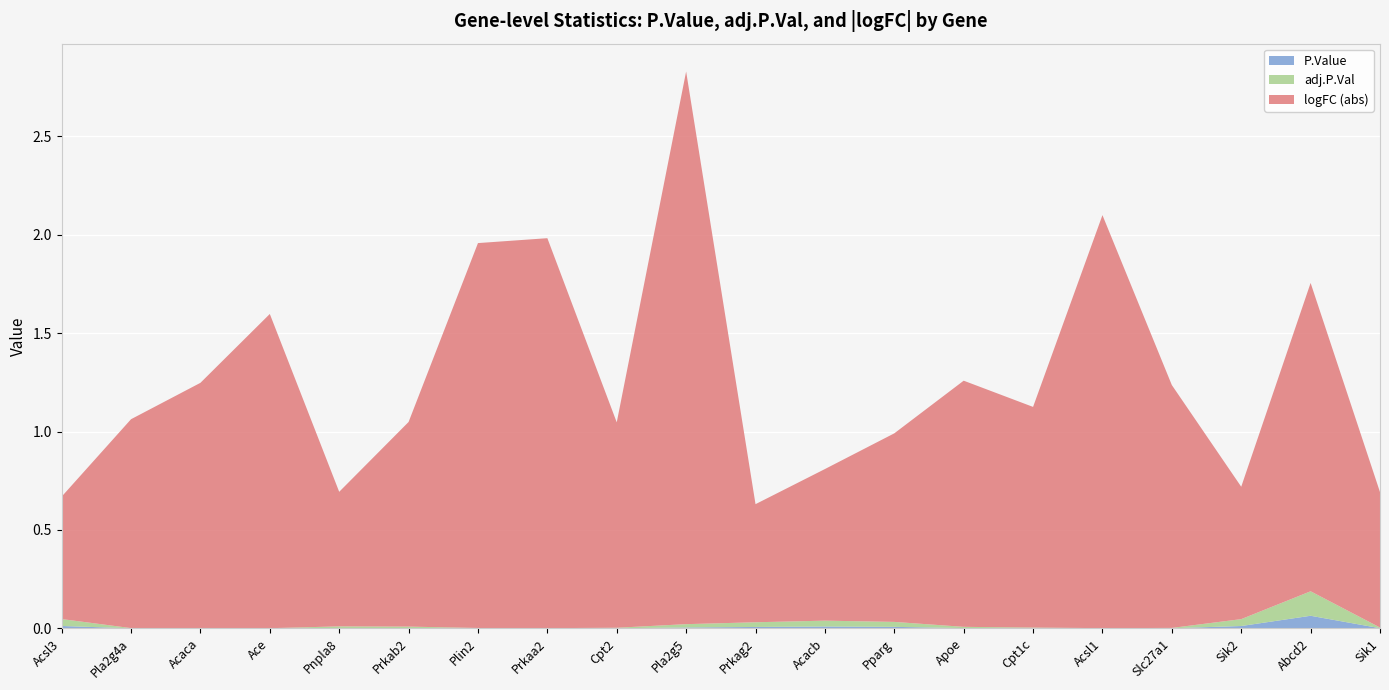

Reading left to right, what are all the values shown in this chart?

P.Value: Acsl3=0.0	Pla2g4a=0.0	Acaca=0.0	Ace=0.0	Pnpla8=0.0	Prkab2=0.0	Plin2=0.0	Prkaa2=0.0	Cpt2=0.0	Pla2g5=0.0	Prkag2=0.0	Acacb=0.0	Pparg=0.0	Apoe=0.0	Cpt1c=0.0	Acsl1=0.0	Slc27a1=0.0	Sik2=0.0	Abcd2=0.1	Sik1=0.0
adj.P.Val: Acsl3=0.0	Pla2g4a=0.0	Acaca=0.0	Ace=0.0	Pnpla8=0.0	Prkab2=0.0	Plin2=0.0	Prkaa2=0.0	Cpt2=0.0	Pla2g5=0.0	Prkag2=0.0	Acacb=0.0	Pparg=0.0	Apoe=0.0	Cpt1c=0.0	Acsl1=0.0	Slc27a1=0.0	Sik2=0.0	Abcd2=0.1	Sik1=0.0
logFC (abs): Acsl3=0.6	Pla2g4a=1.1	Acaca=1.2	Ace=1.6	Pnpla8=0.7	Prkab2=1.0	Plin2=2.0	Prkaa2=2.0	Cpt2=1.0	Pla2g5=2.8	Prkag2=0.6	Acacb=0.8	Pparg=1.0	Apoe=1.3	Cpt1c=1.1	Acsl1=2.1	Slc27a1=1.2	Sik2=0.7	Abcd2=1.6	Sik1=0.7